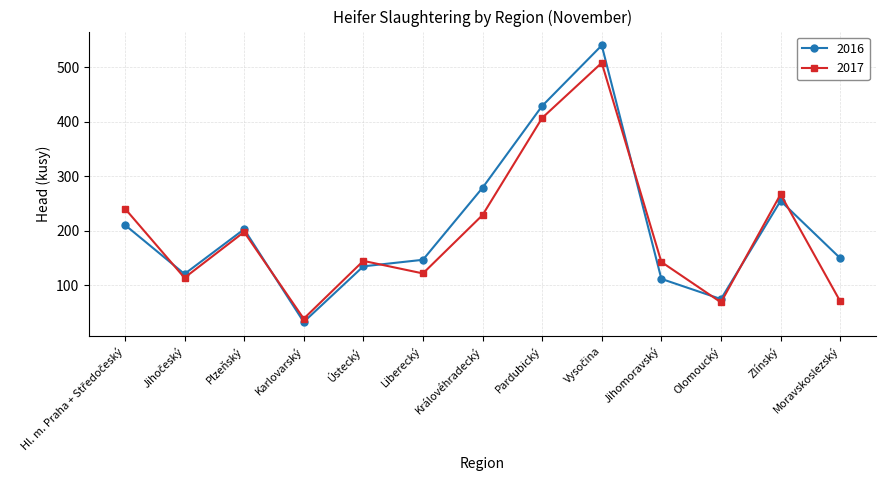

What is the label of the 9th point from the right?

Ústecký